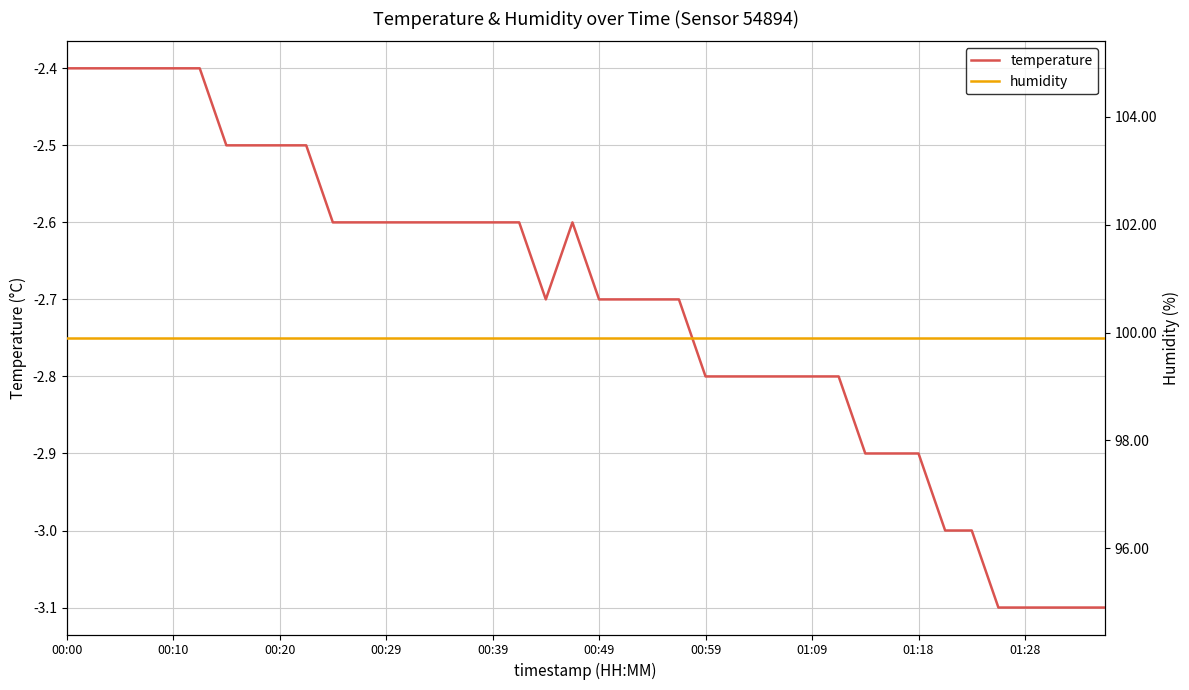

What is the lowest value of the temperature series?

-3.1